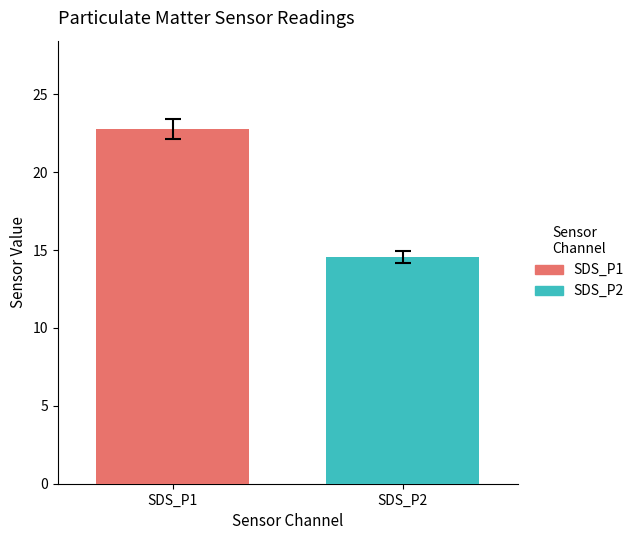

List the series in order of their overall mean, highest first.

SDS_P1, SDS_P2